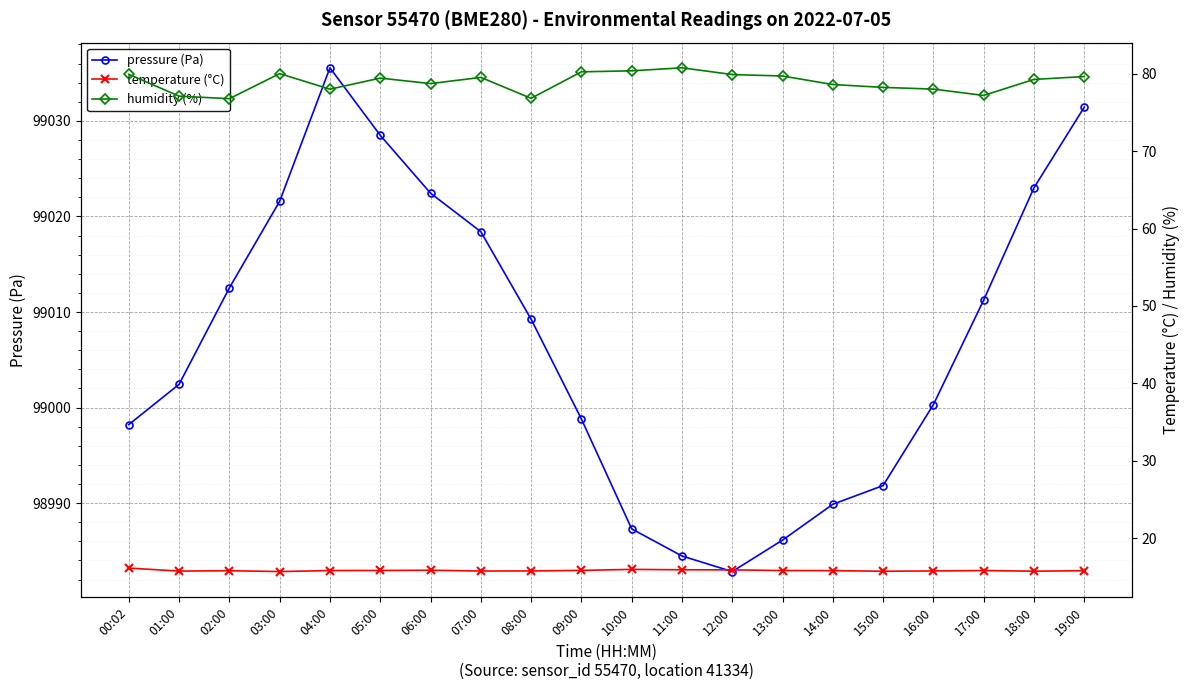

What is the label of the 2nd point from the left?

01:00